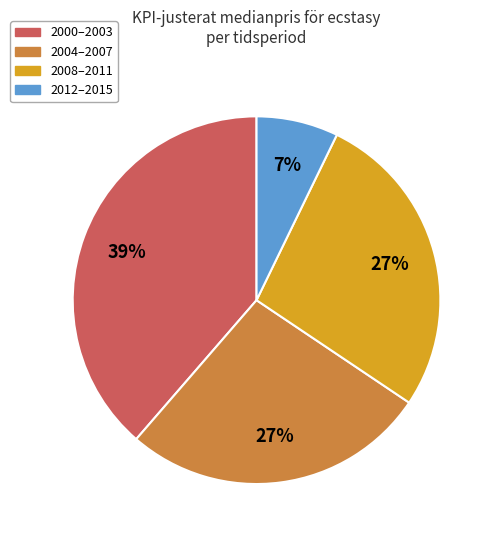

To the nearest percent, what is the average slice percentage?

25%